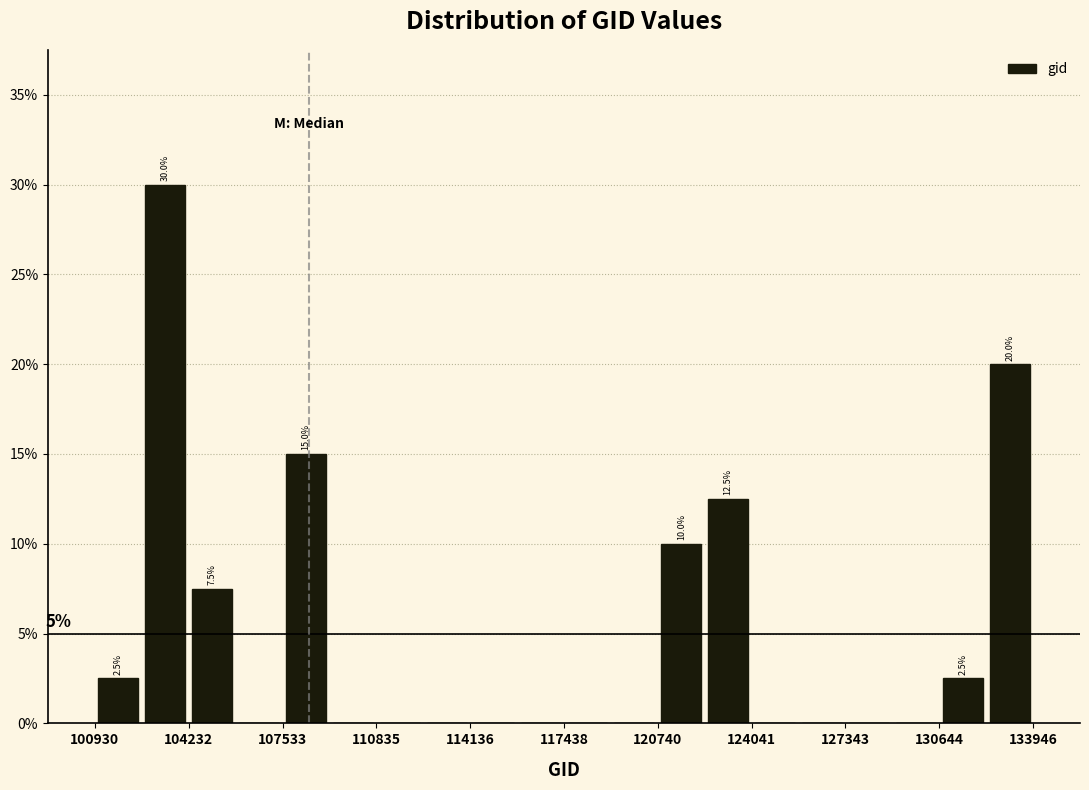

Around what value on the x-axis is the tallest bar? Give the approximate position of its centre, as read against the axis.

103500